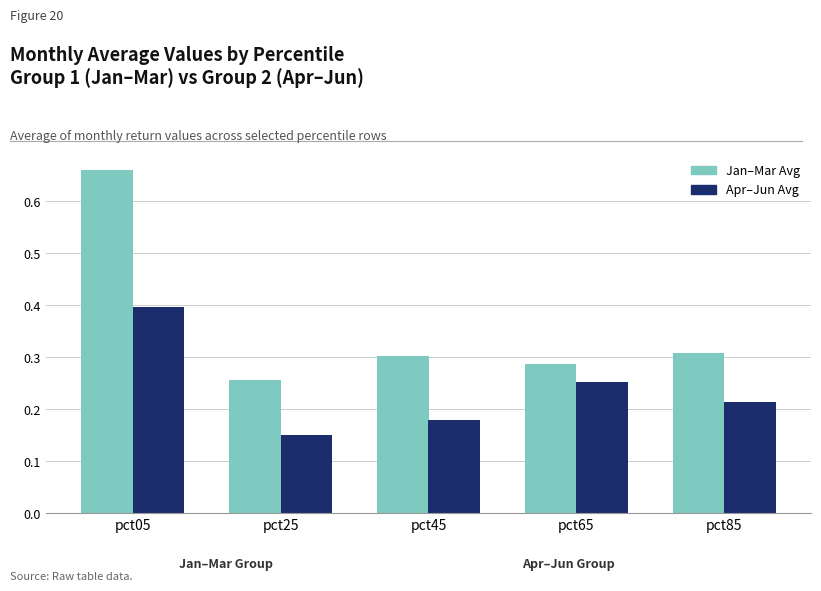

At how many categories does at least one series exceed 0?

5